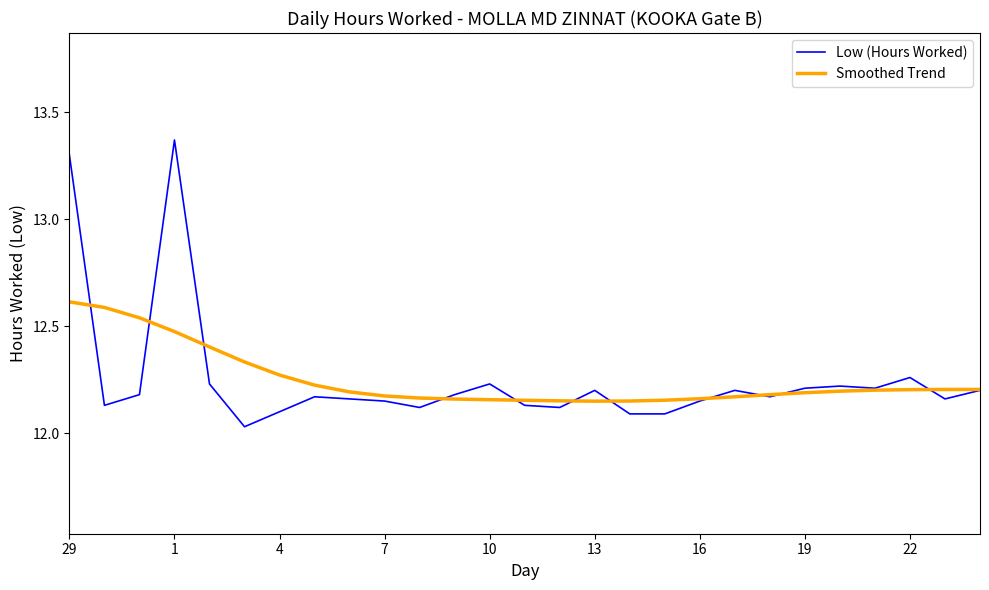

Which series has the widest spread of values?

Low (Hours Worked)